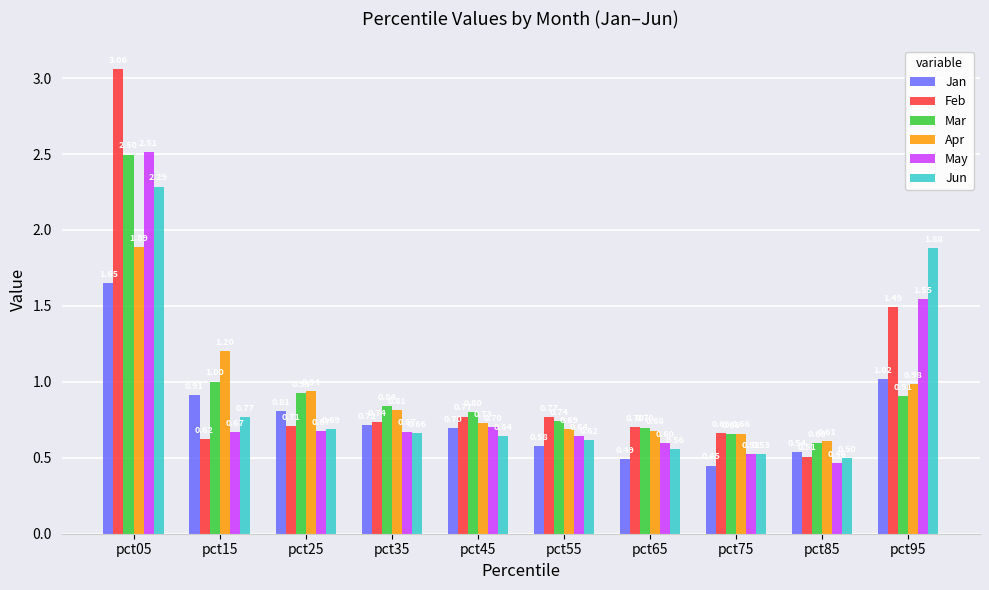

List the series in order of their peak value, lowest first.

Jan, Apr, Jun, Mar, May, Feb